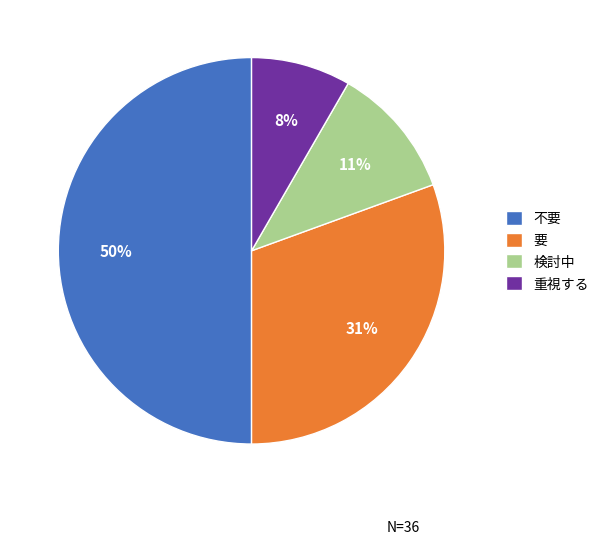

How many slices are in this pie chart?

4